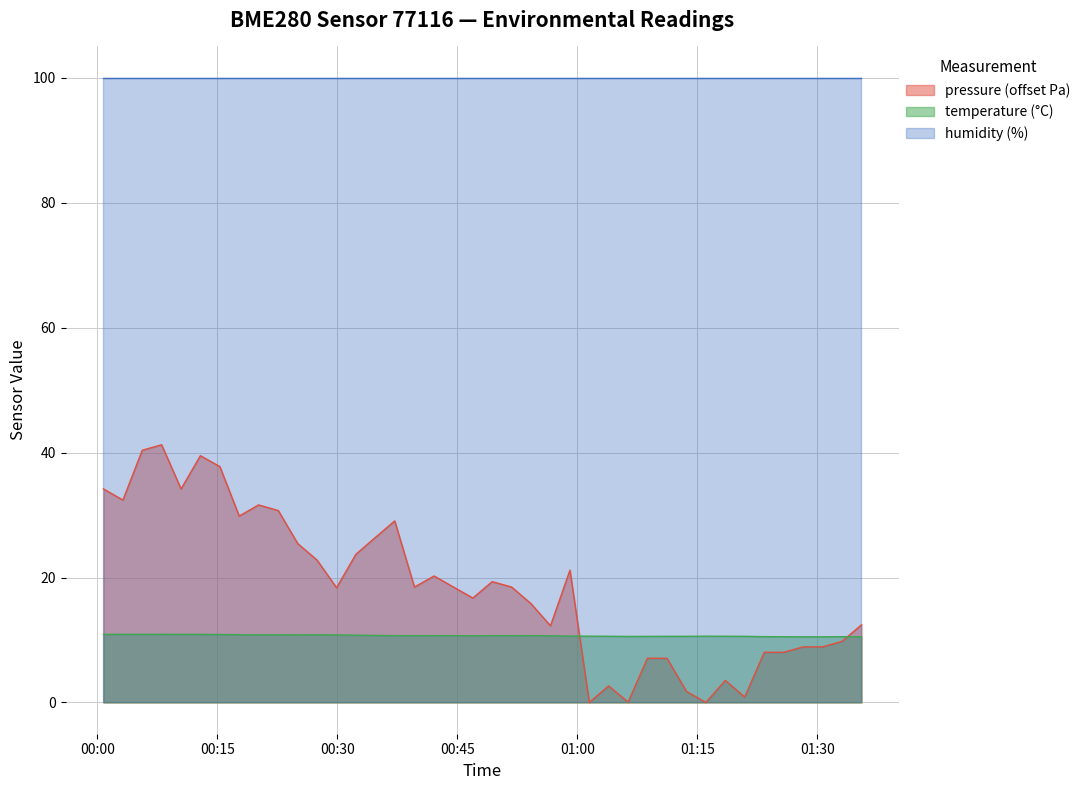

What is the highest value of the temperature (°C) series?

10.9